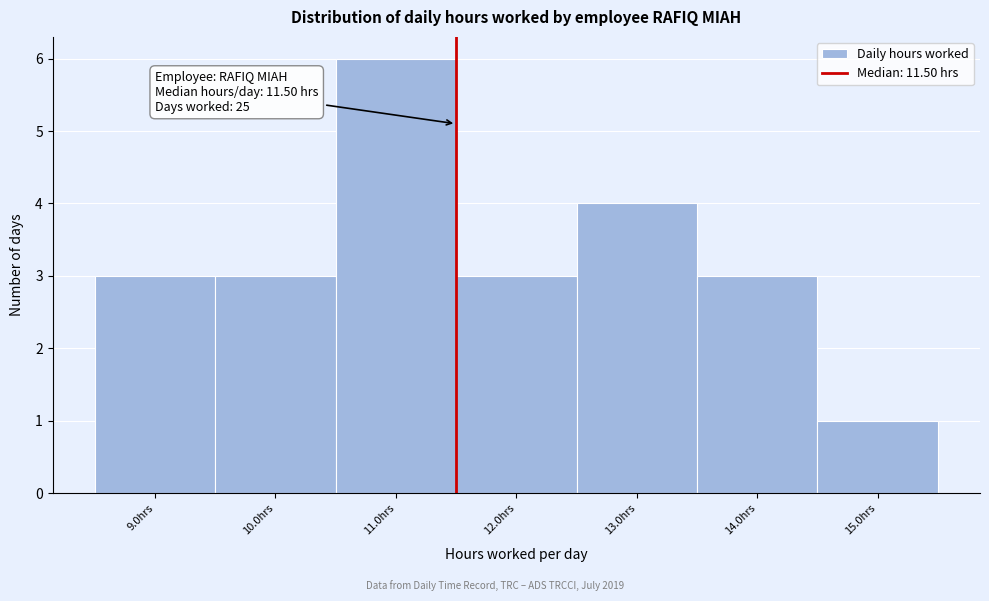

Which range on the x-axis has the tallest bar?

10.5 to 11.5